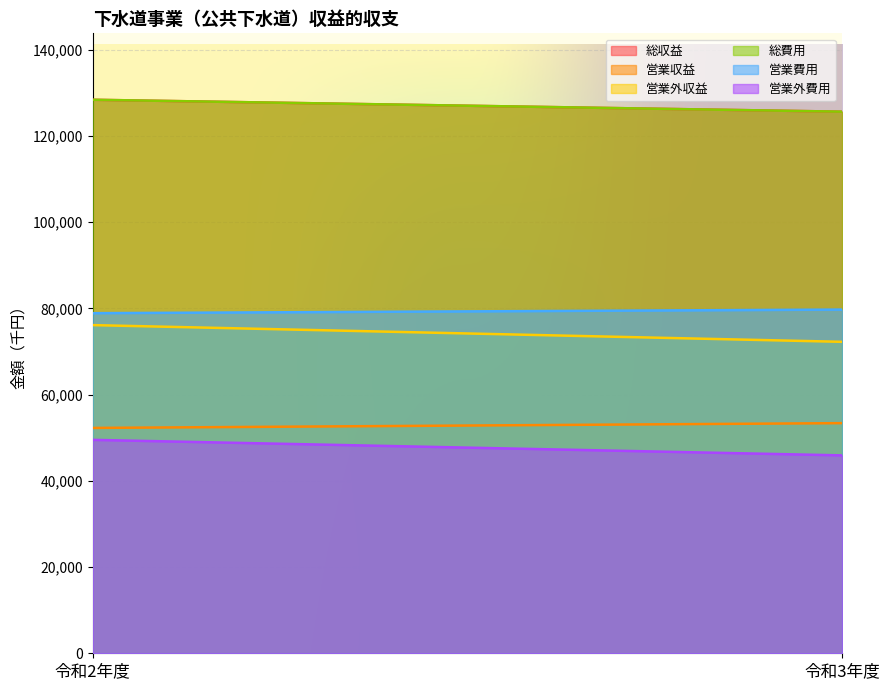

What is the sum of the 営業収益 values at 令和3年度 and 令和2年度?

105672